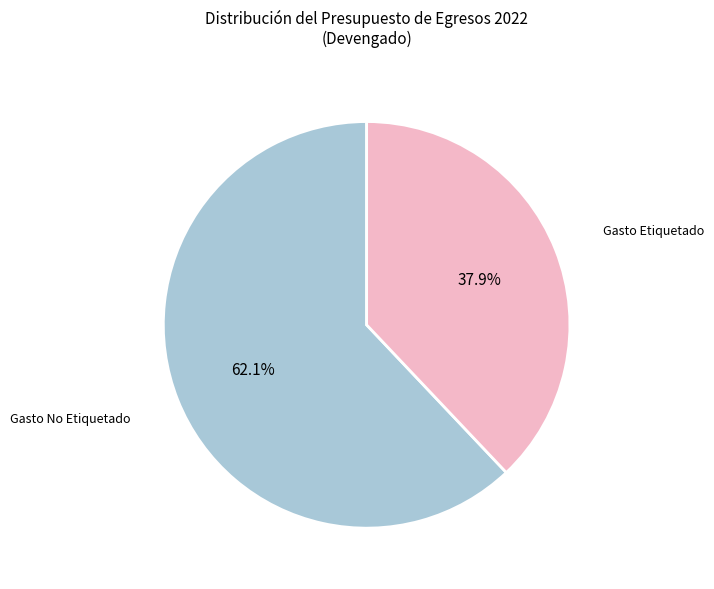

Is there any slice that represents more than half of the pie?

Yes